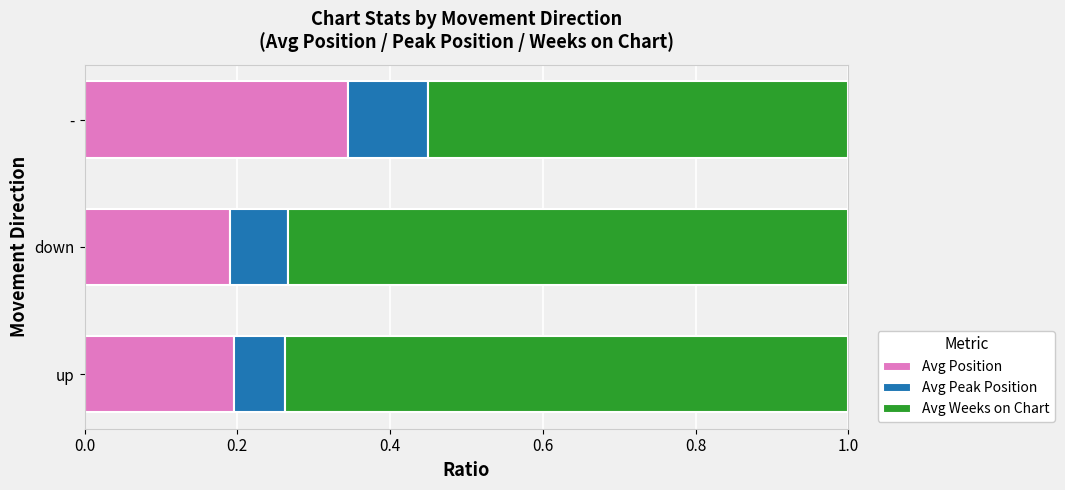

Is it true that Avg Position equals 0.2 at -?

False